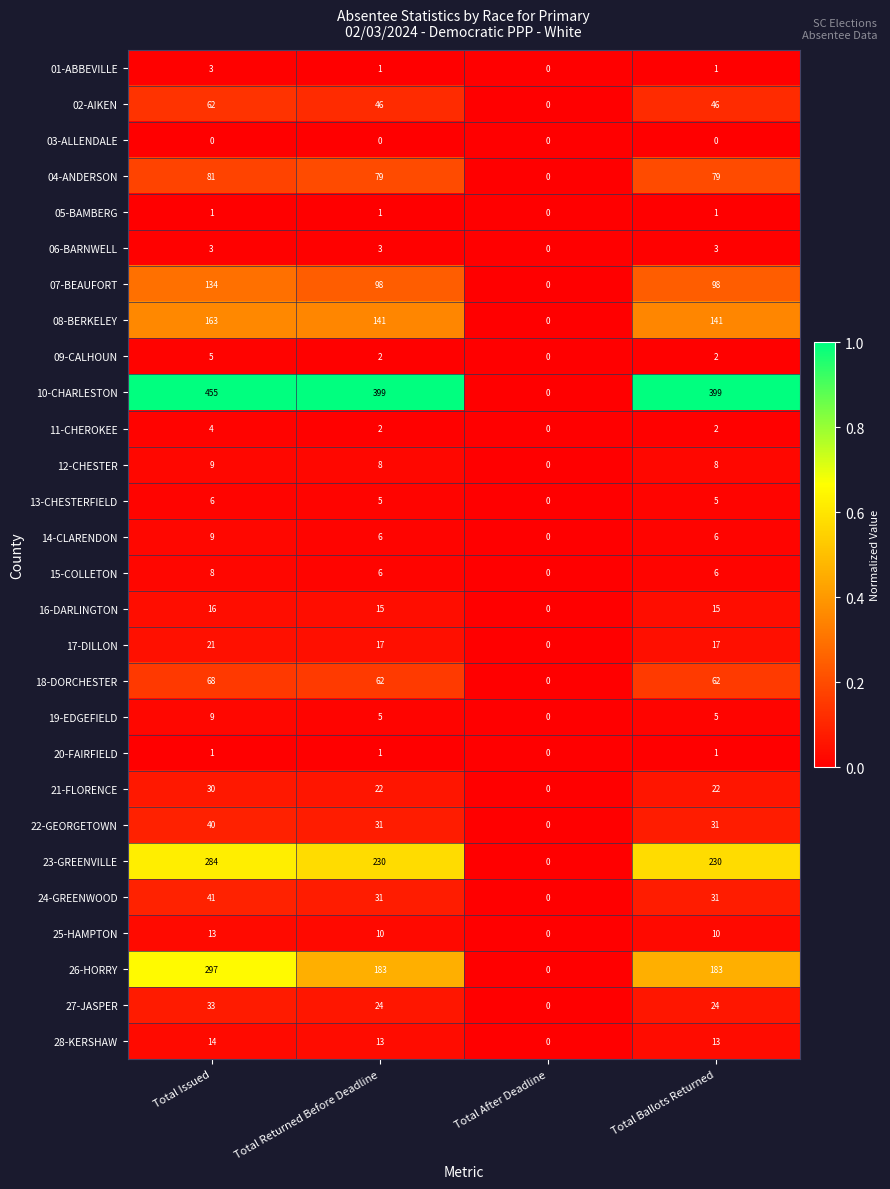

At which category is the sum across all series the highest?

Total Issued